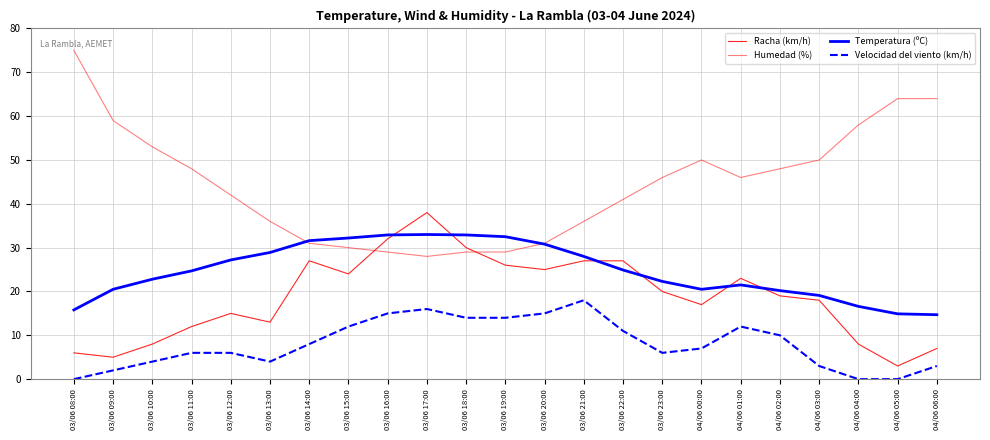

Reading right to left, extract all data points from this chart.

Racha (km/h): 04/06 06:00=7.0	04/06 05:00=3.0	04/06 04:00=8.0	04/06 03:00=18.0	04/06 02:00=19.0	04/06 01:00=23.0	04/06 00:00=17.0	03/06 23:00=20.0	03/06 22:00=27.0	03/06 21:00=27.0	03/06 20:00=25.0	03/06 19:00=26.0	03/06 18:00=30.0	03/06 17:00=38.0	03/06 16:00=32.0	03/06 15:00=24.0	03/06 14:00=27.0	03/06 13:00=13.0	03/06 12:00=15.0	03/06 11:00=12.0	03/06 10:00=8.0	03/06 09:00=5.0	03/06 08:00=6.0
Humedad (%): 04/06 06:00=64.0	04/06 05:00=64.0	04/06 04:00=58.0	04/06 03:00=50.0	04/06 02:00=48.0	04/06 01:00=46.0	04/06 00:00=50.0	03/06 23:00=46.0	03/06 22:00=41.0	03/06 21:00=36.0	03/06 20:00=31.0	03/06 19:00=29.0	03/06 18:00=29.0	03/06 17:00=28.0	03/06 16:00=29.0	03/06 15:00=30.0	03/06 14:00=31.0	03/06 13:00=36.0	03/06 12:00=42.0	03/06 11:00=48.0	03/06 10:00=53.0	03/06 09:00=59.0	03/06 08:00=75.0
Temperatura (ºC): 04/06 06:00=14.7	04/06 05:00=14.9	04/06 04:00=16.6	04/06 03:00=19.1	04/06 02:00=20.2	04/06 01:00=21.5	04/06 00:00=20.5	03/06 23:00=22.3	03/06 22:00=24.9	03/06 21:00=28.0	03/06 20:00=30.8	03/06 19:00=32.5	03/06 18:00=32.9	03/06 17:00=33.0	03/06 16:00=32.9	03/06 15:00=32.2	03/06 14:00=31.6	03/06 13:00=28.9	03/06 12:00=27.2	03/06 11:00=24.7	03/06 10:00=22.8	03/06 09:00=20.5	03/06 08:00=15.8
Velocidad del viento (km/h): 04/06 06:00=3.0	04/06 05:00=0.0	04/06 04:00=0.0	04/06 03:00=3.0	04/06 02:00=10.0	04/06 01:00=12.0	04/06 00:00=7.0	03/06 23:00=6.0	03/06 22:00=11.0	03/06 21:00=18.0	03/06 20:00=15.0	03/06 19:00=14.0	03/06 18:00=14.0	03/06 17:00=16.0	03/06 16:00=15.0	03/06 15:00=12.0	03/06 14:00=8.0	03/06 13:00=4.0	03/06 12:00=6.0	03/06 11:00=6.0	03/06 10:00=4.0	03/06 09:00=2.0	03/06 08:00=0.0